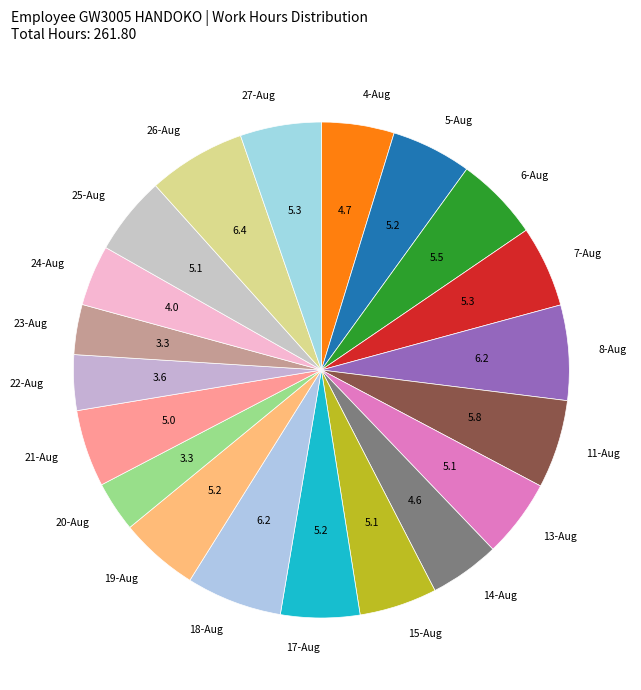

How many segments does this pie chart have?

20